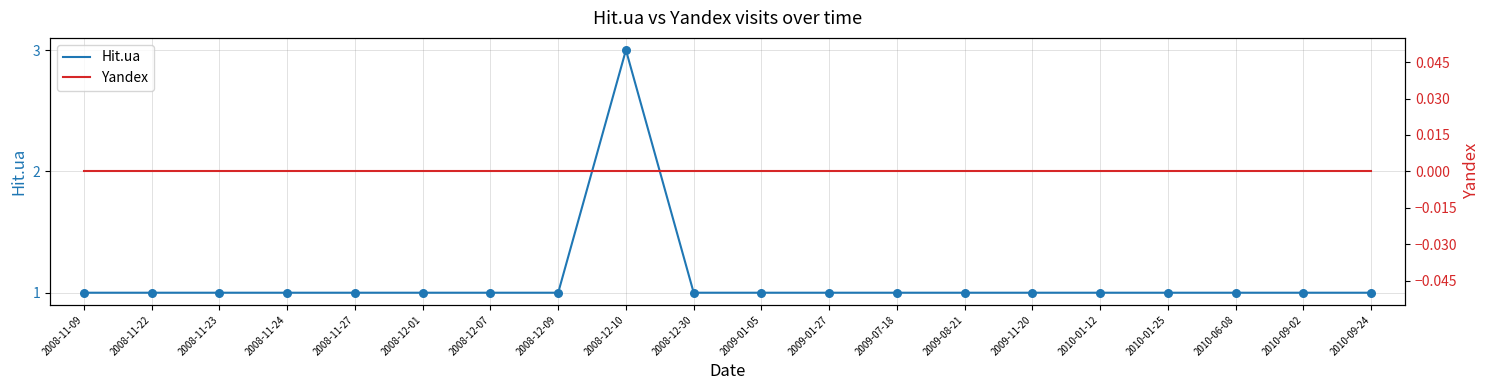

Which series has the largest total across all categories?

Hit.ua